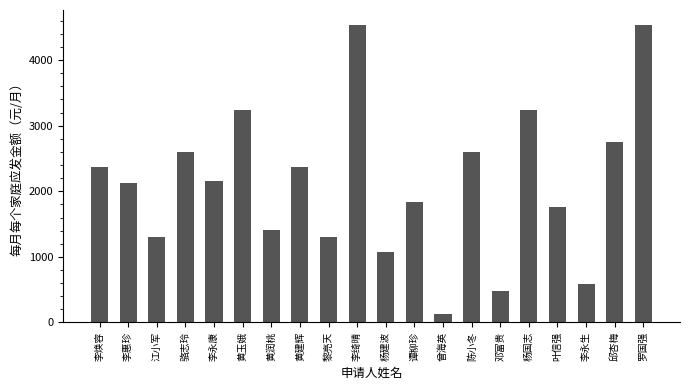

What is the approximate value at 杨建波?

1080